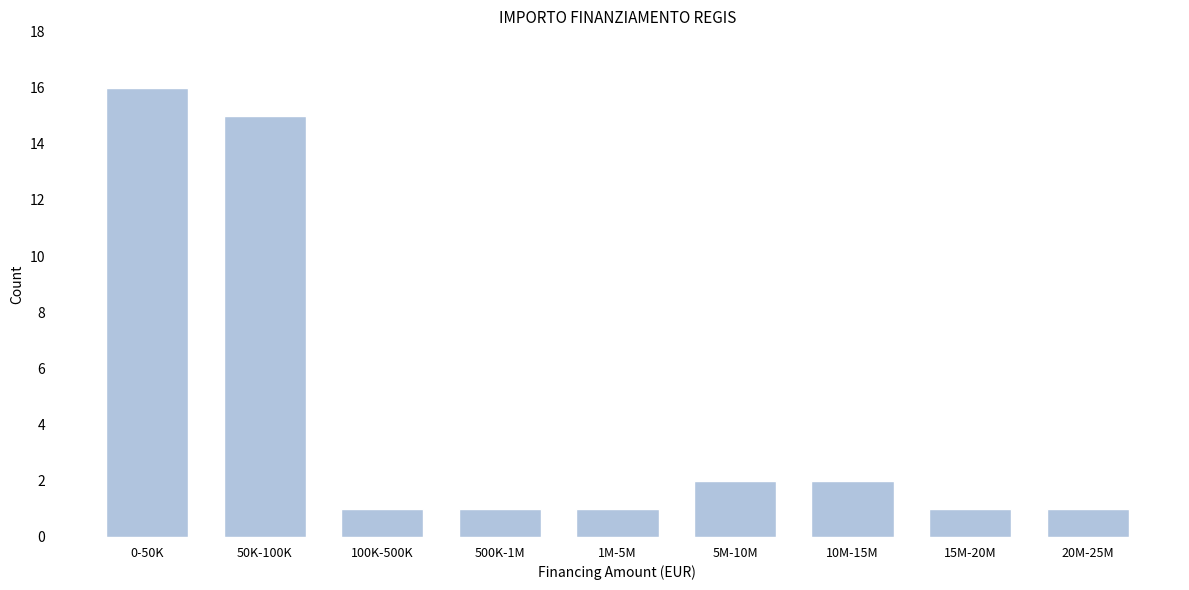

Reading right to left, extract all data points from this chart.

1	1	2	2	1	1	1	15	16